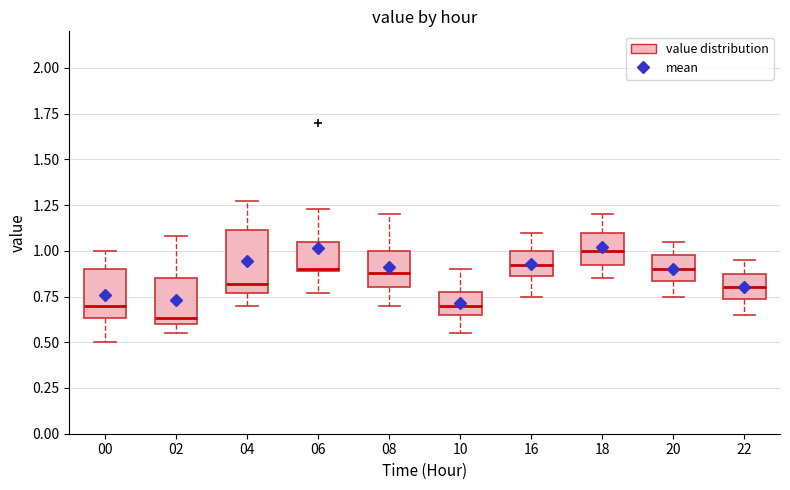

Comparing the boxes themselves (not the whiskers), which one is the tallest?

04